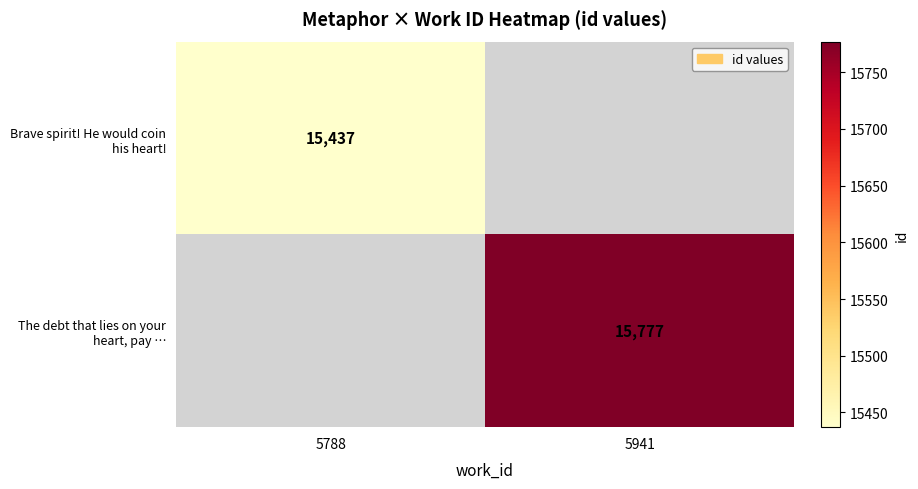

The Brave spirit! He would coin his heart! series shows 8372.7 at 5788. True or false?

False